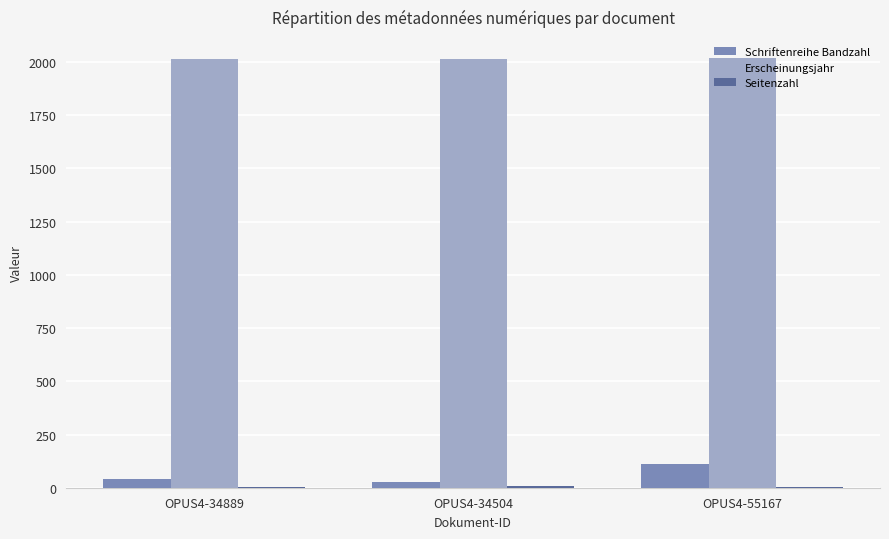

True or false: Erscheinungsjahr has a value of 2017 at OPUS4-55167.

True